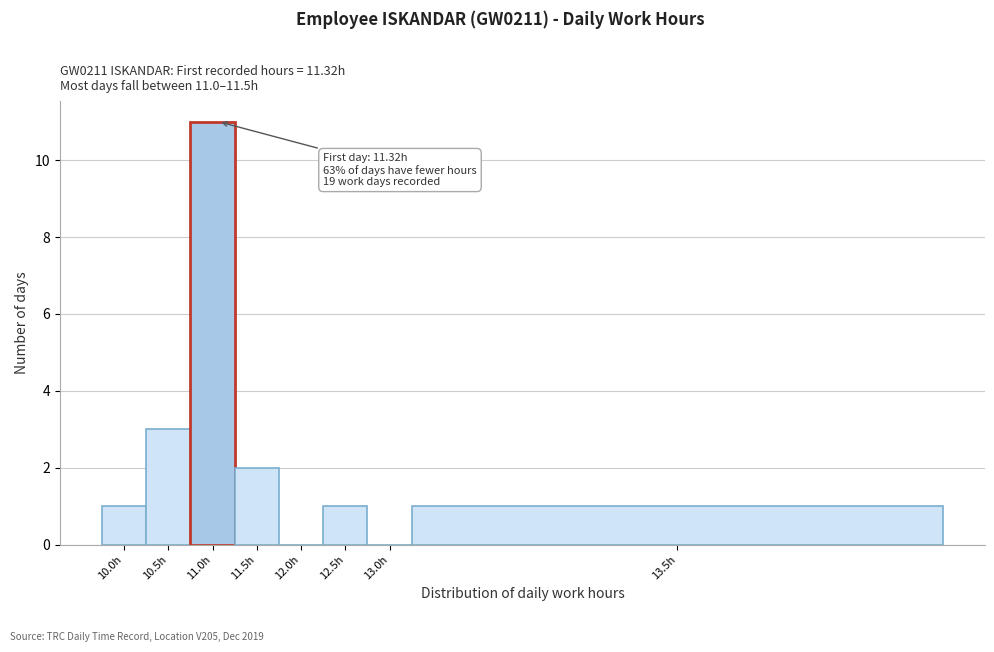

Reading right to left, list all the values displayed in this chart.

13.5h=1	13.0h=0	12.5h=1	12.0h=0	11.5h=2	11.0h=11	10.5h=3	10.0h=1